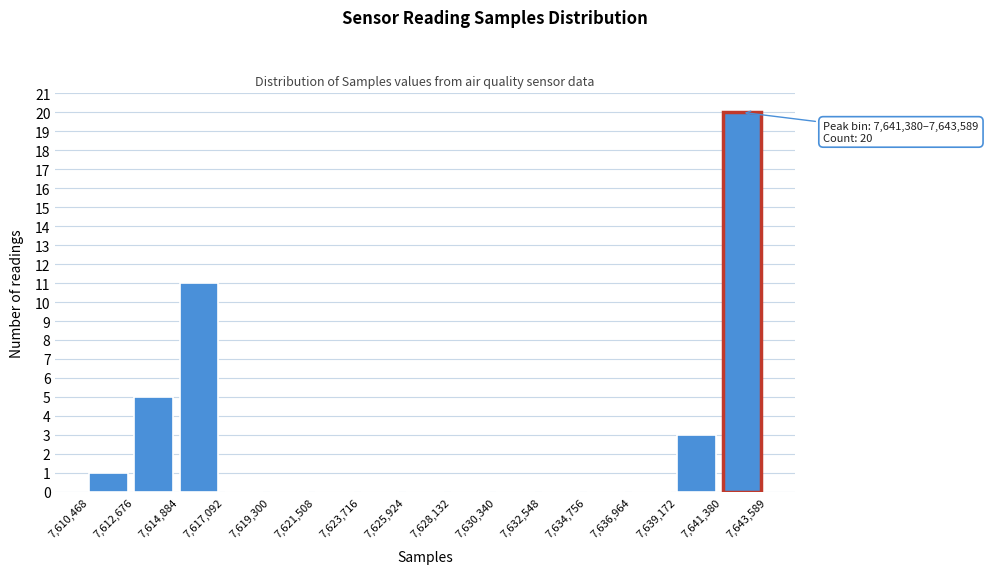

Which range on the x-axis has the tallest bar?

7,641,380 to 7,643,589